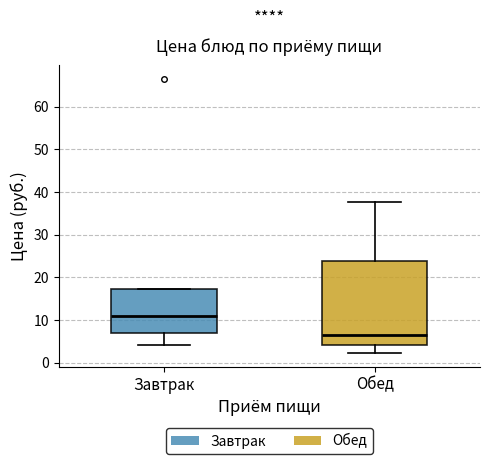

Reading left to right, transcribe this box plot: for each box, give where its median line is, the range the box spans, and where its two whiskers end, as read against the y-axis. The values are not printed on the chart, so give them approximately, as read against the axis.

Завтрак: median 11, box 7 to 17, whiskers 4 to 17
Обед: median 7, box 4 to 24, whiskers 2 to 38